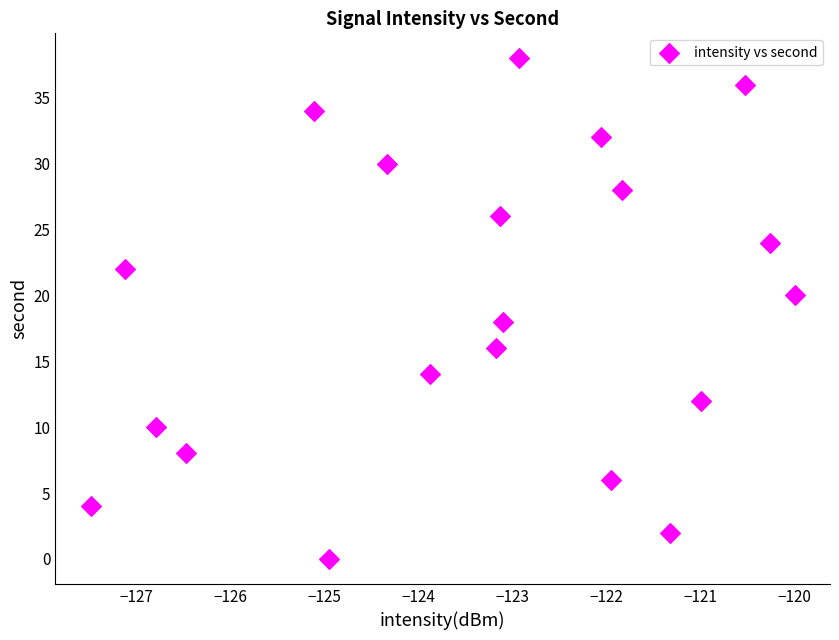

What is the range of Y values (max minus min)?

38